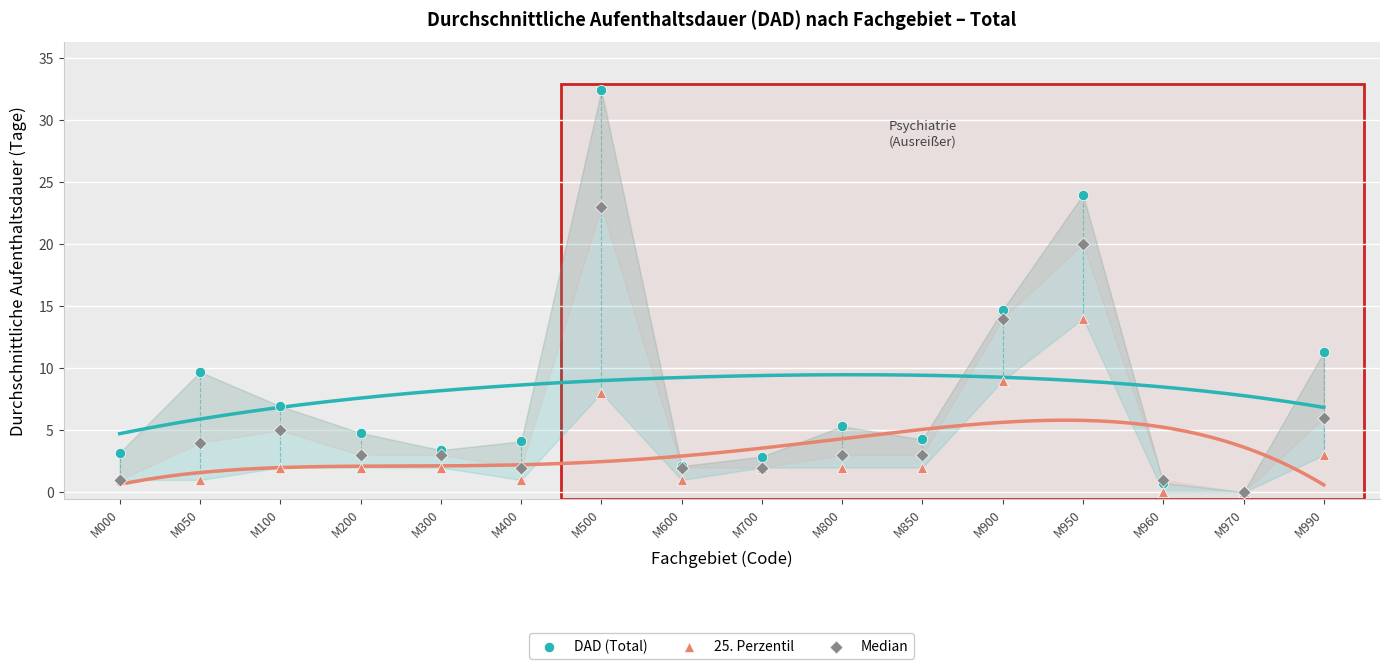

In the DAD (Total) series, what Y value is closest to 16?

14.7